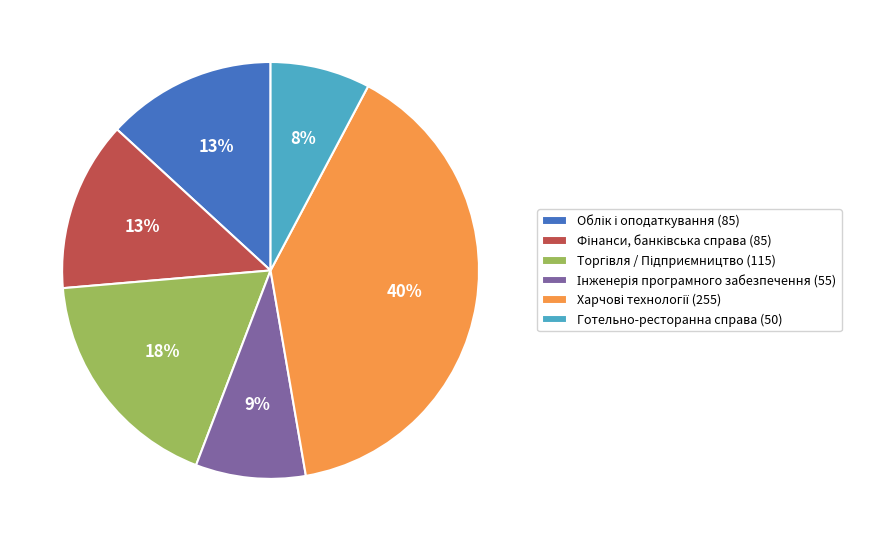

Is there a majority slice in this chart?

No